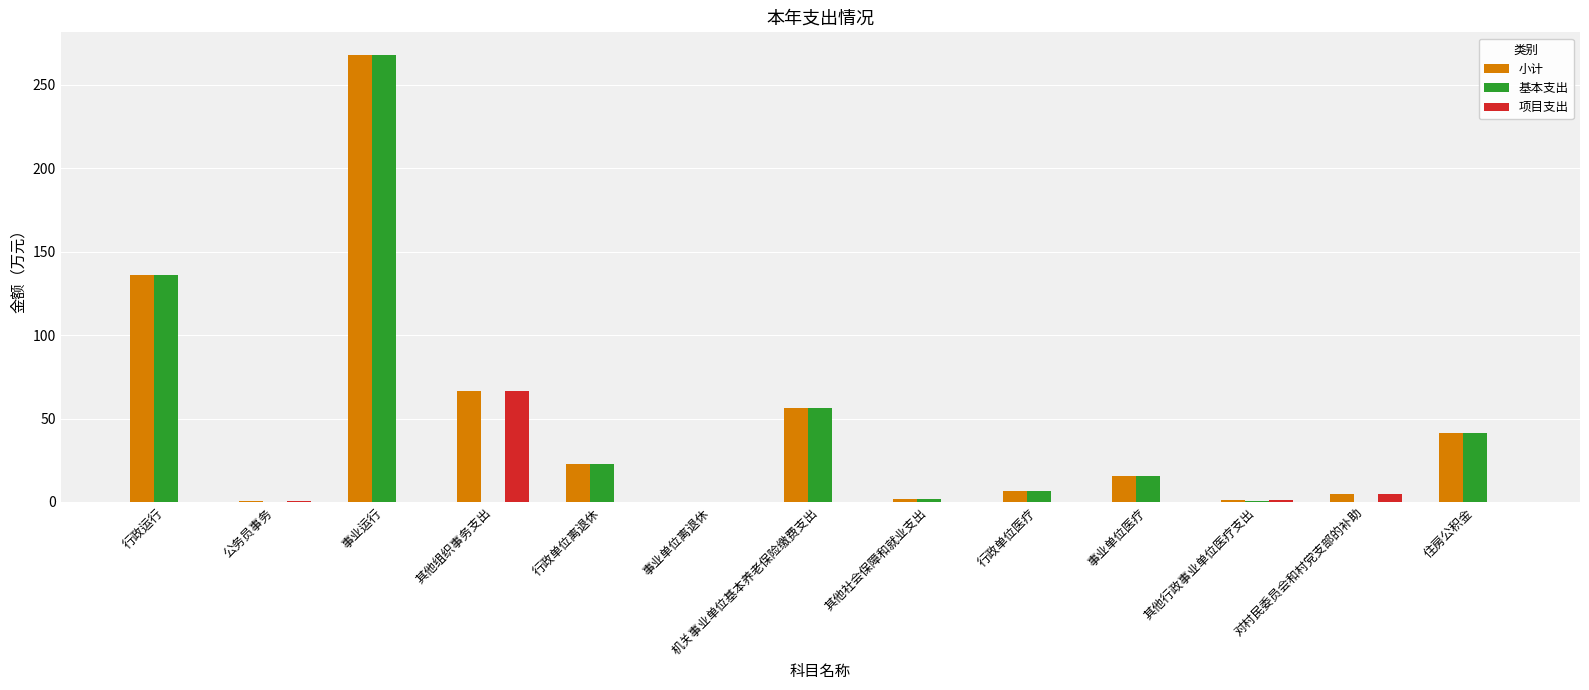

Are the bars horizontal?

No